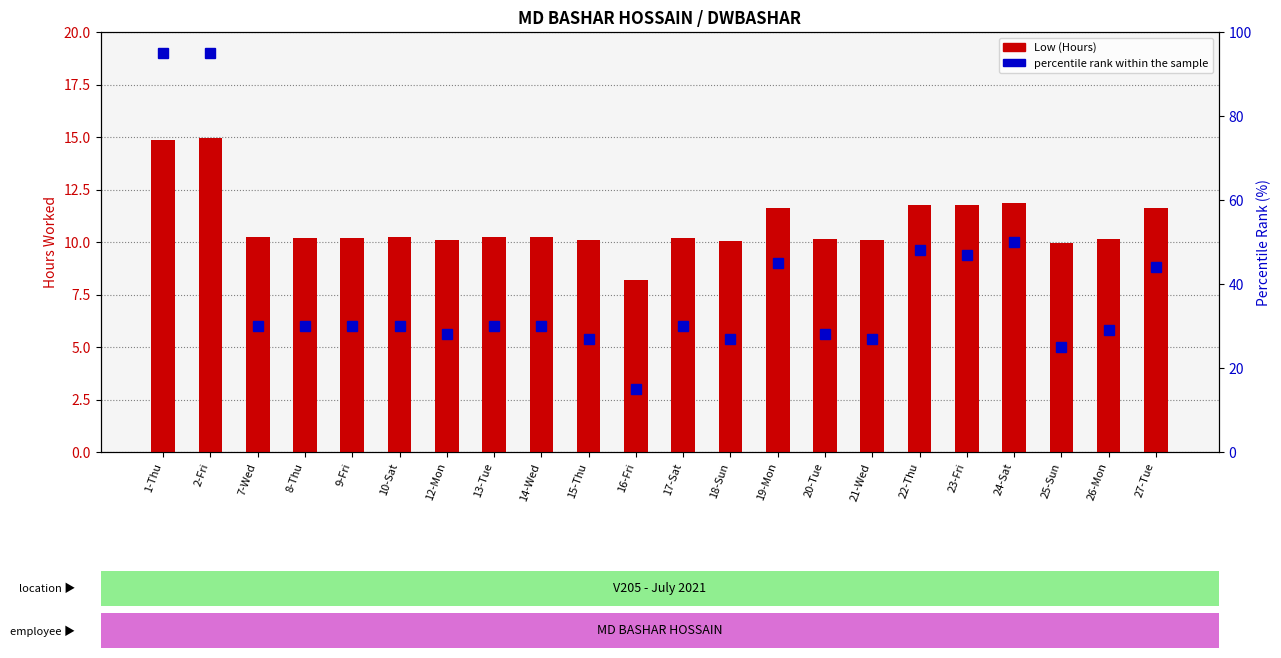

List the series in order of their overall mean, highest first.

percentile rank within the sample, Low (Hours)